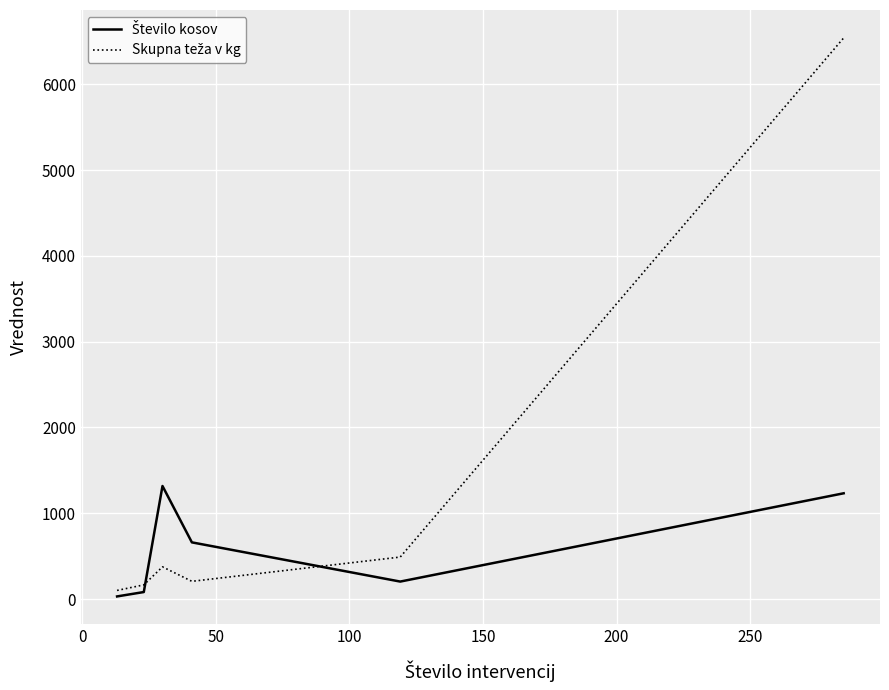

What is the maximum value shown in the chart?

6540.1